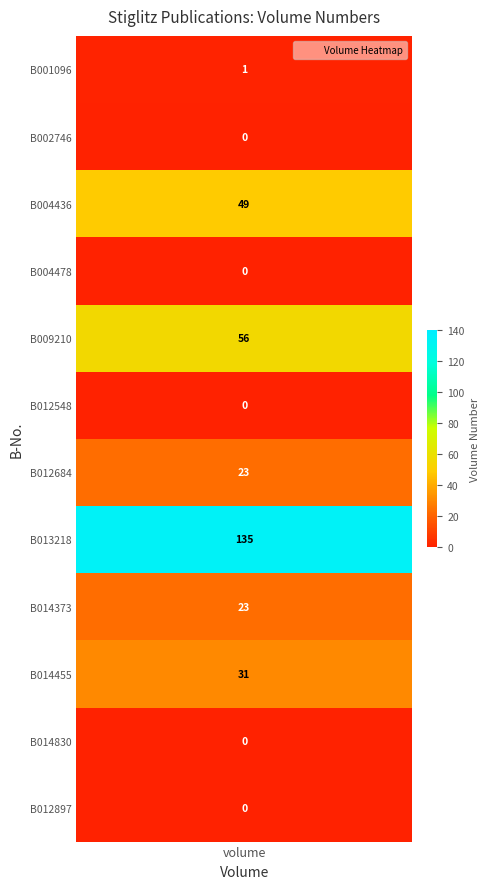

What is the greatest value displayed?

135